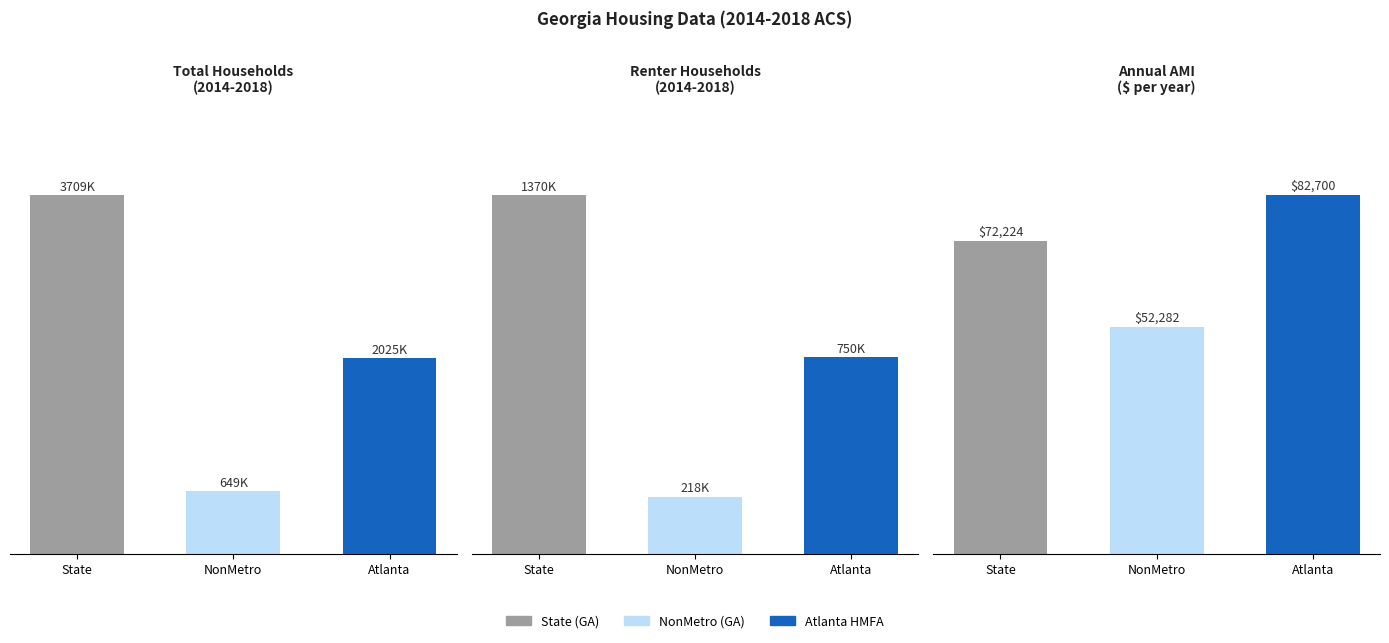

The value of Total Households at NonMetro is 649368. True or false?

True